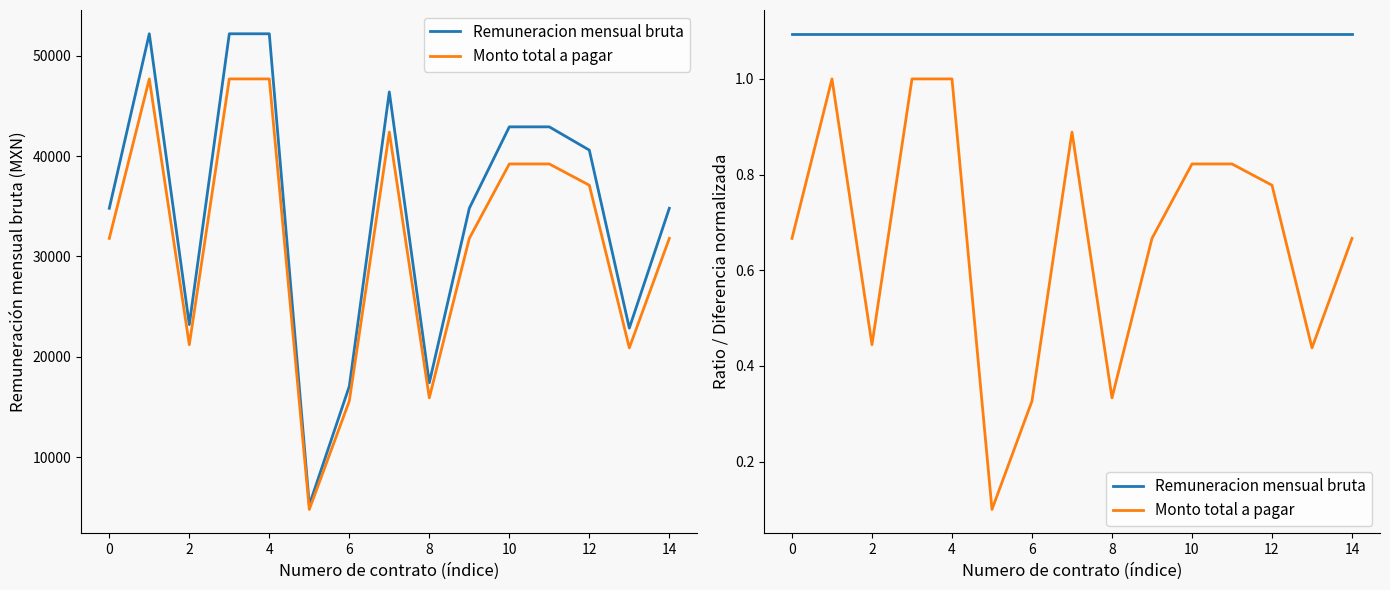

At how many categories does at least one series exceed 0?

15